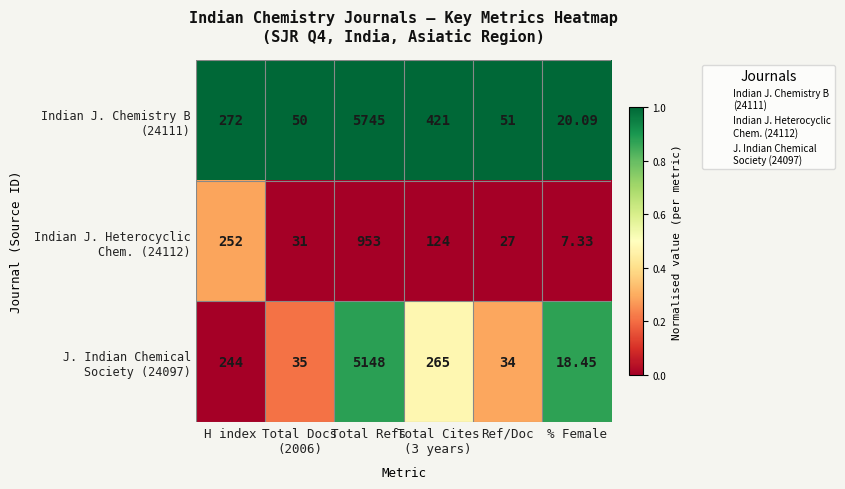

Which label corresponds to the smallest value in the chart?

% Female